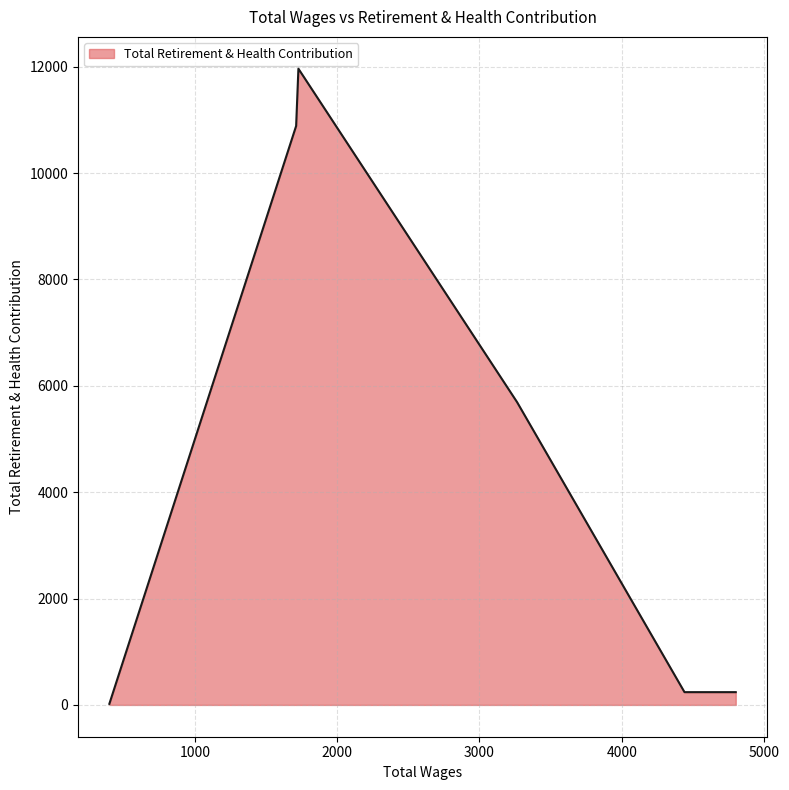

True or false: the data shows 10885 at 1712.0.

True